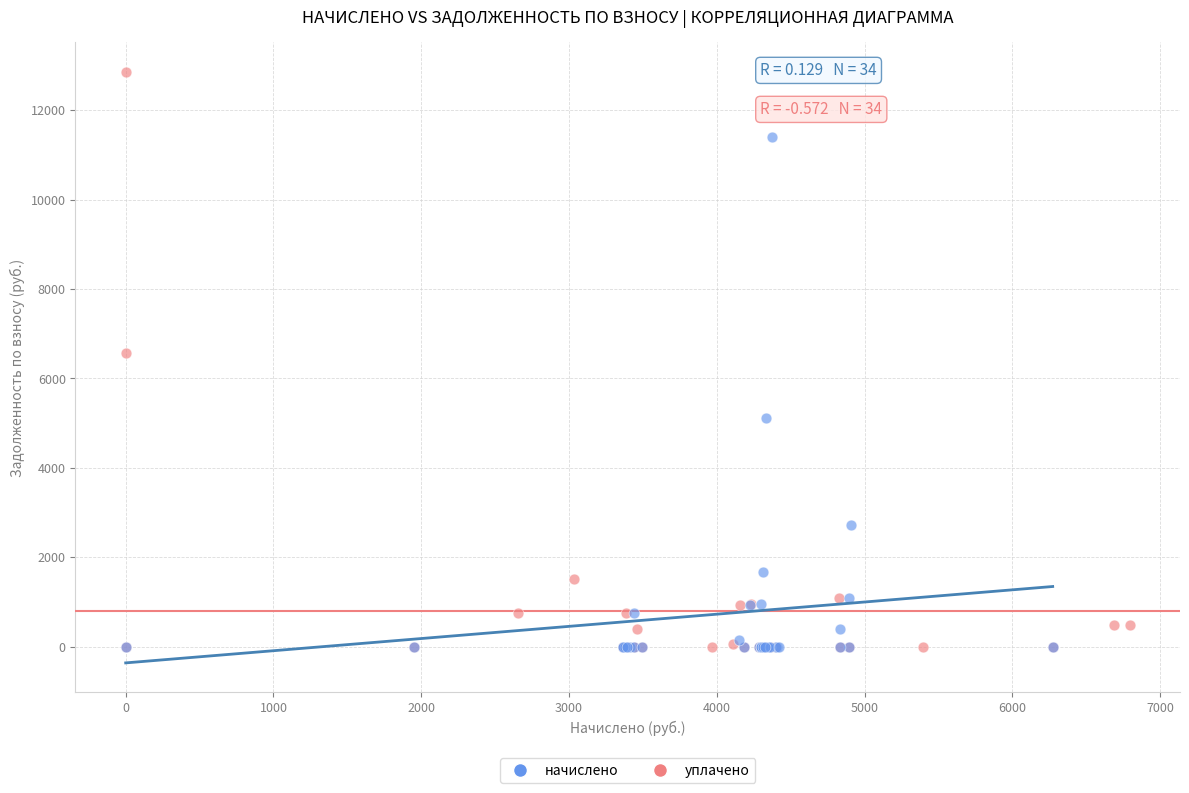

What are all the series names shown in the legend?

начислено, уплачено